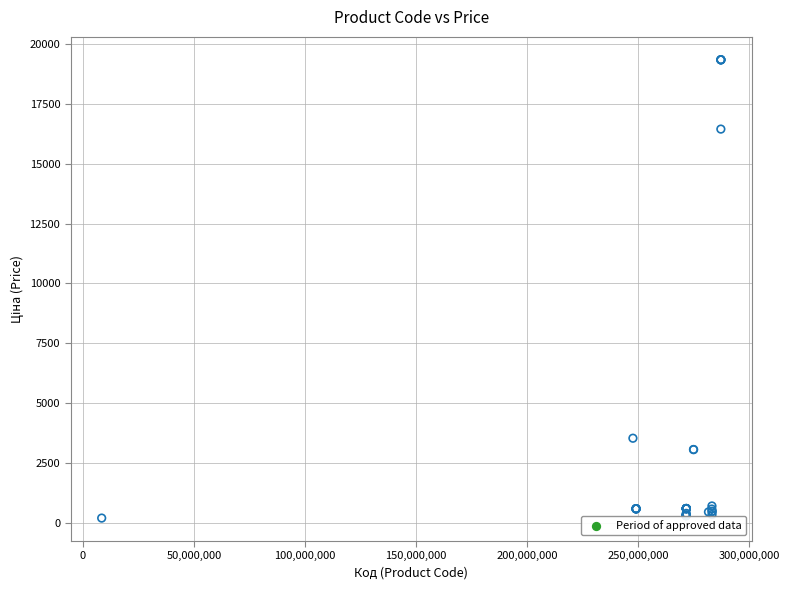

What Y value in the scatter plot is closest to 9769?

3533.1